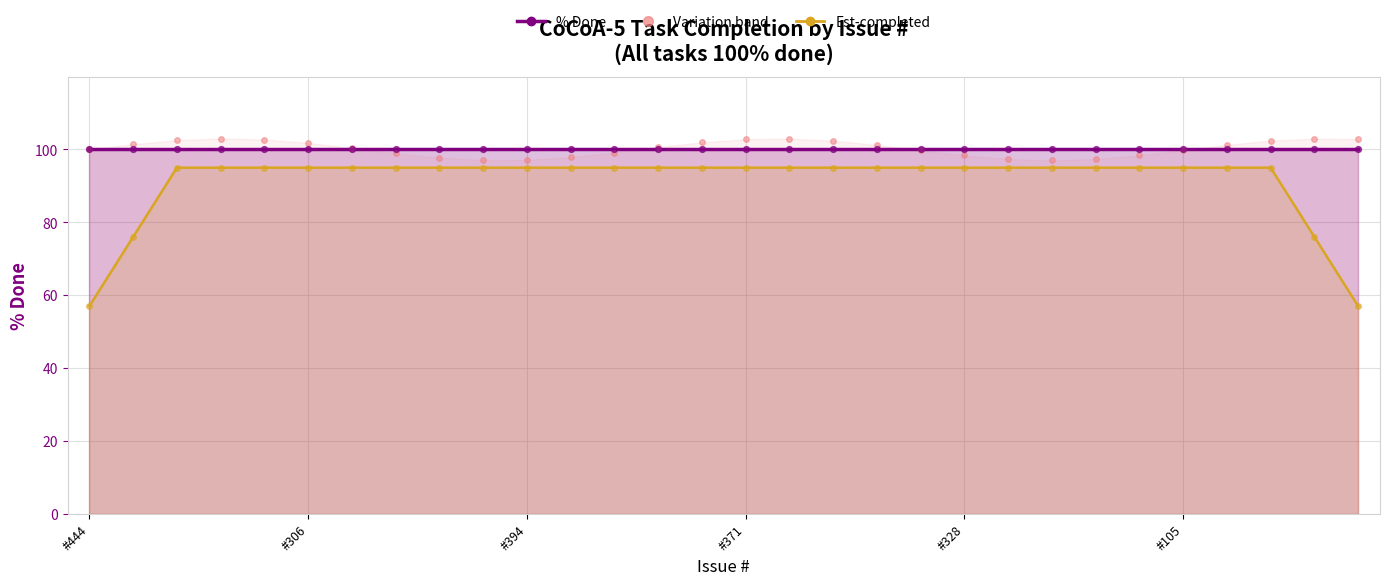

Which series contains the lowest Y value?

Est-completed